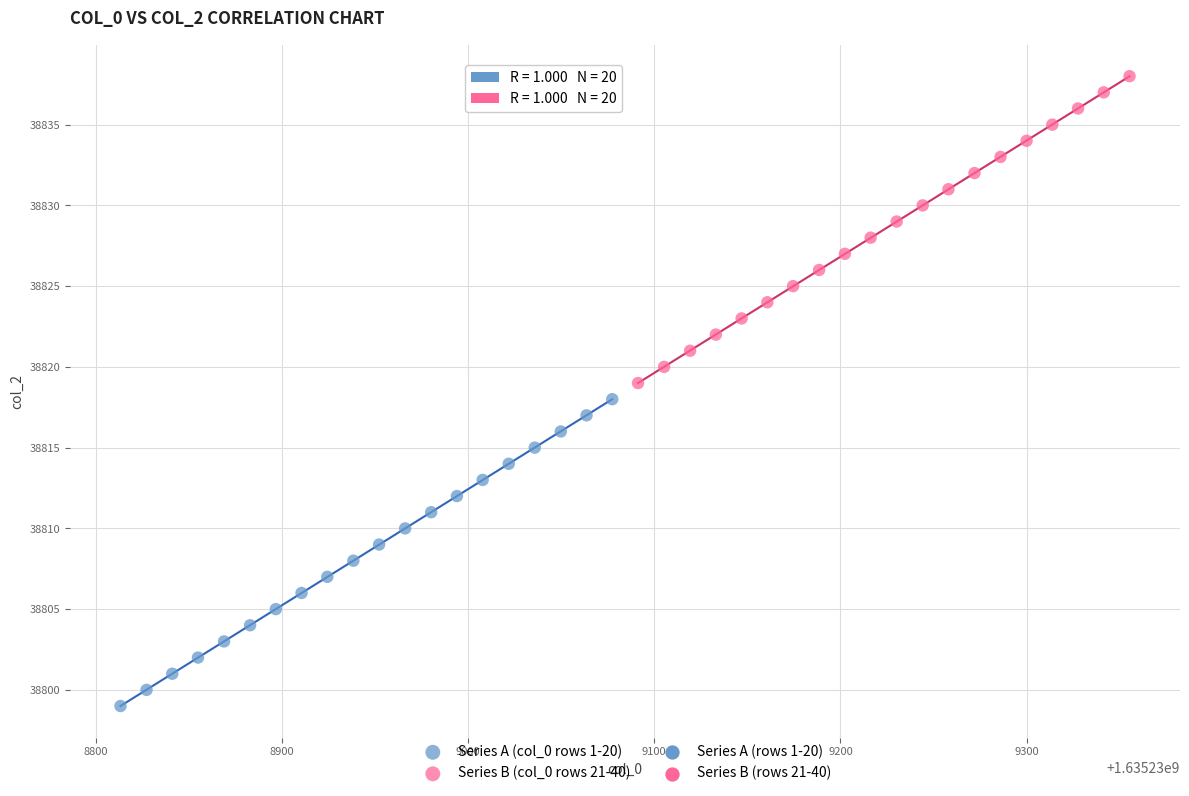

Which series reaches the maximum Y coordinate?

Series B (col_0 rows 21-40)